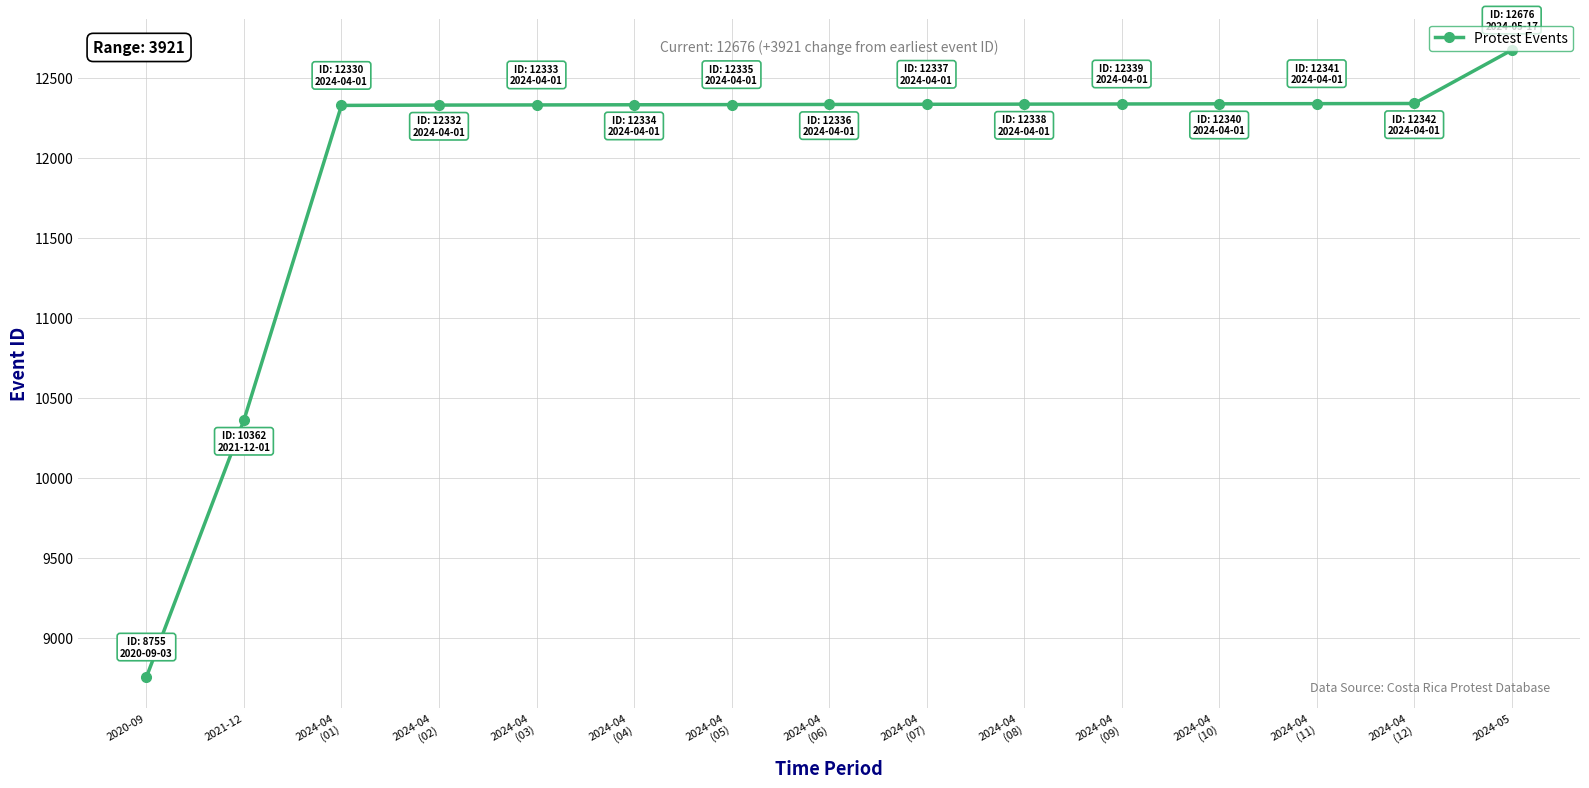

What is the greatest value displayed?

12676